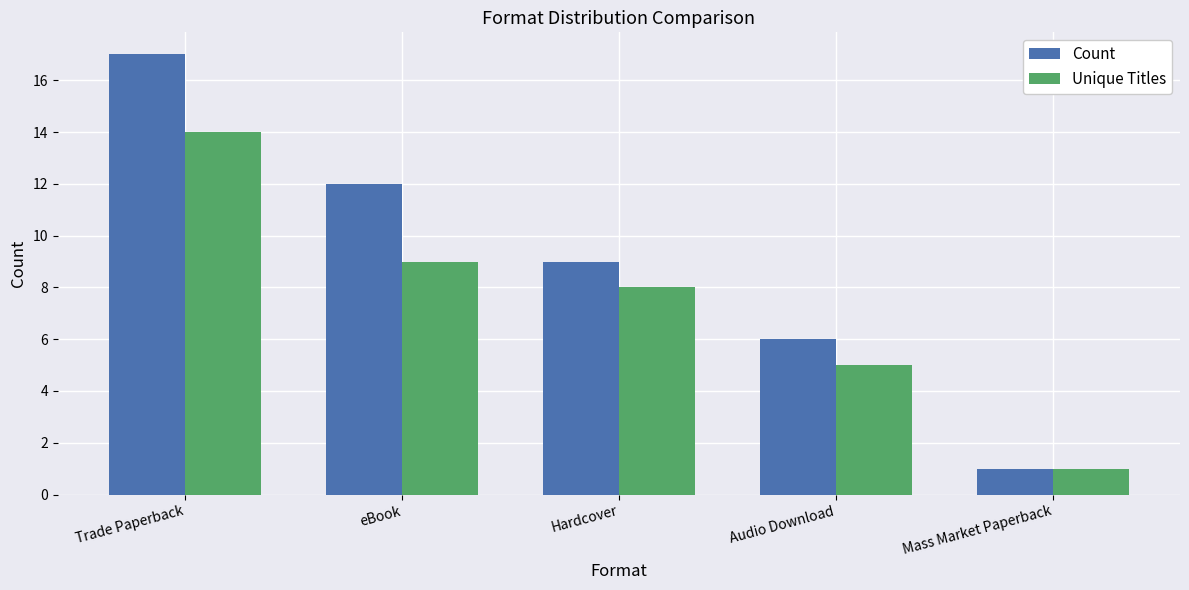

What is the approximate value of Count at Hardcover, to the nearest 10?

10